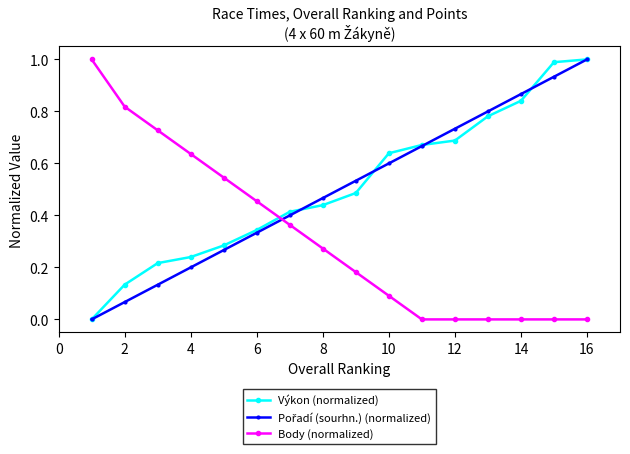

What is the maximum value for Body (normalized)?

1.0